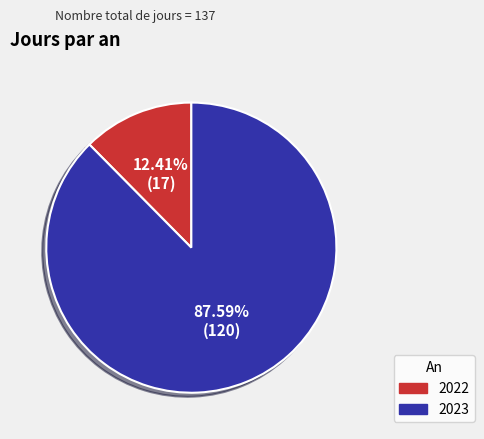

Rank the categories by value from lowest to highest.

2022, 2023